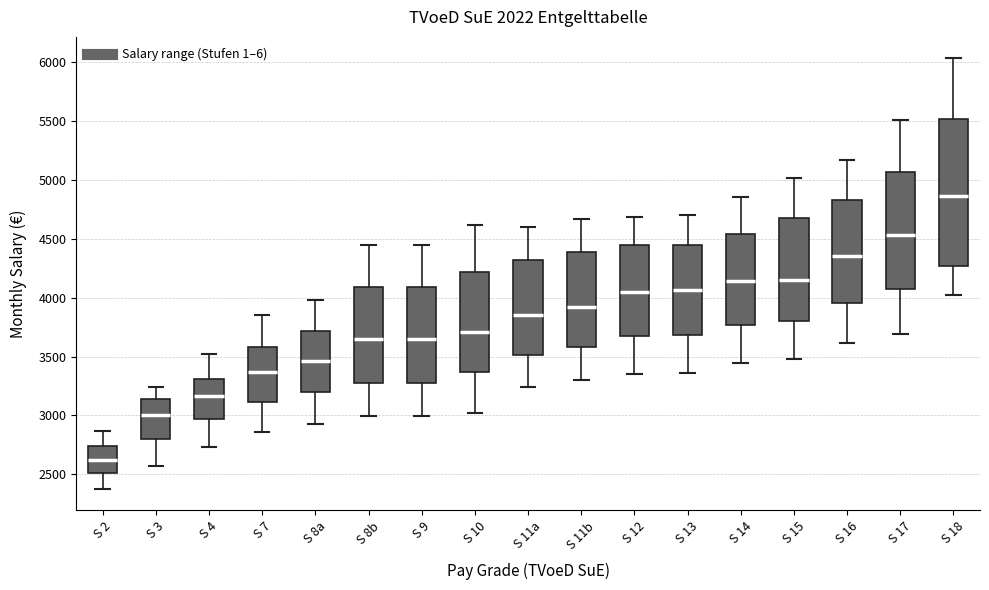

Which box is the tallest, from its lower edge to its upper edge?

S 18